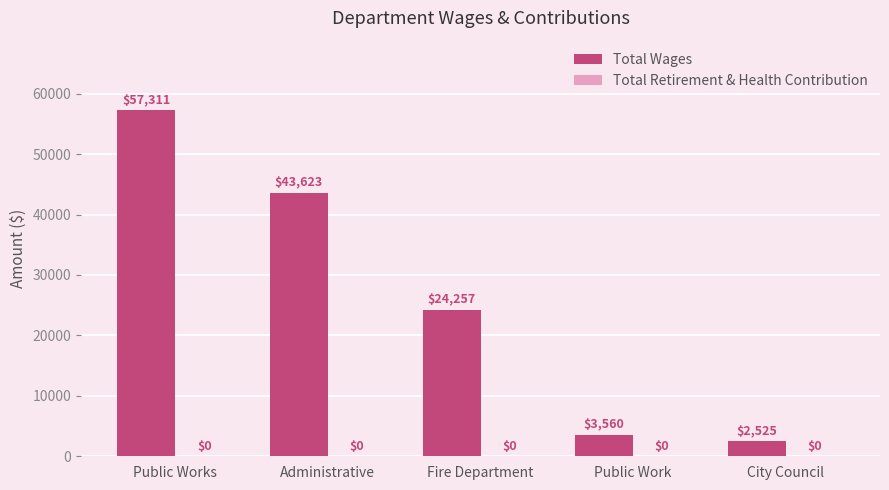

Rank the categories by value from lowest to highest.

City Council, Public Work, Fire Department, Administrative, Public Works